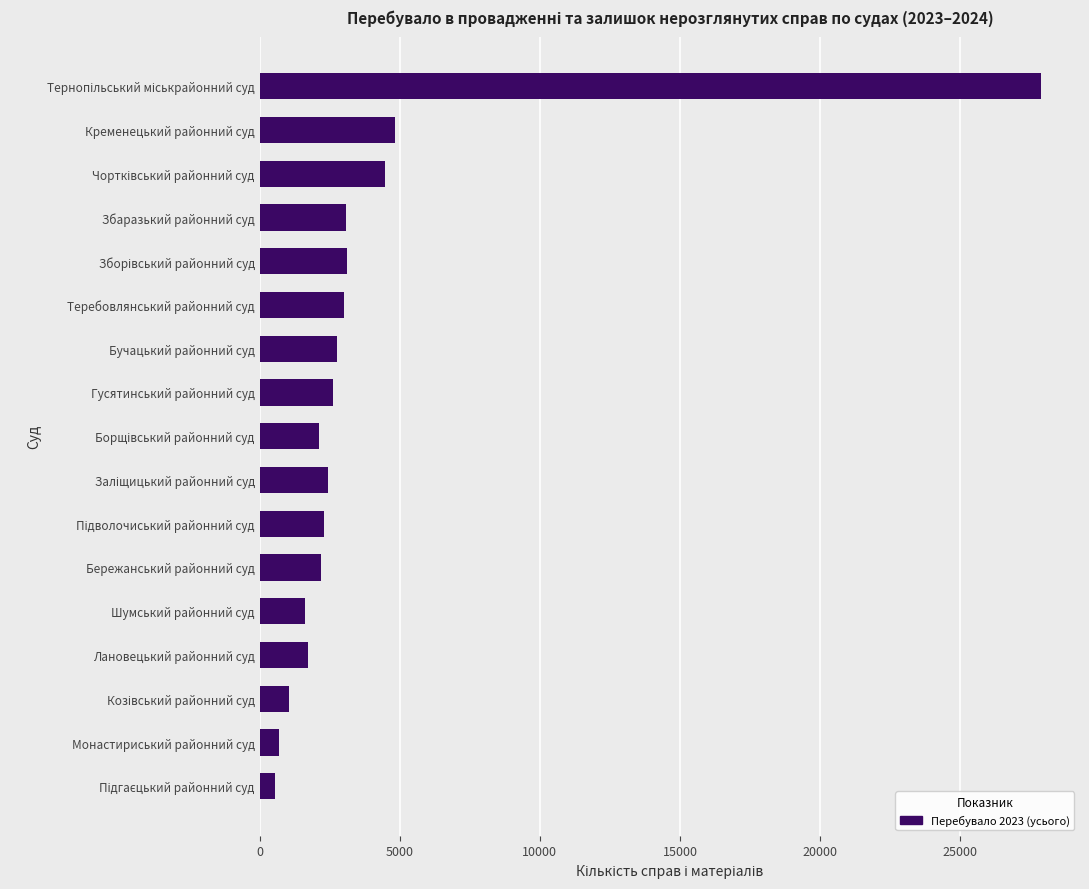

Does the chart contain any negative values?

No